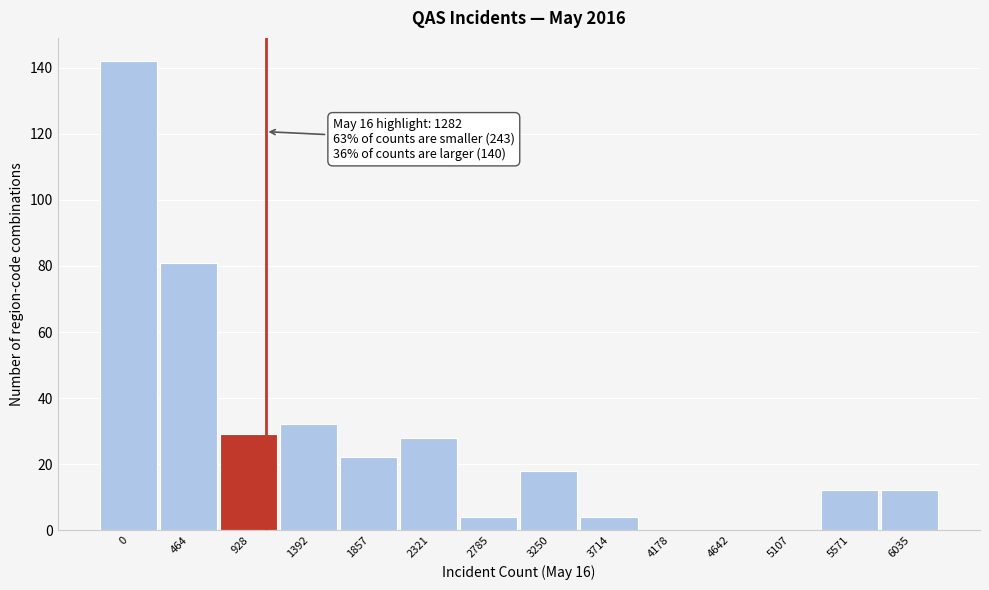

Reading left to right, what are all the values shown in this chart?

0=142	464=81	928=29	1392=32	1857=22	2321=28	2785=4	3250=18	3714=4	4178=0	4642=0	5107=0	5571=12	6035=12